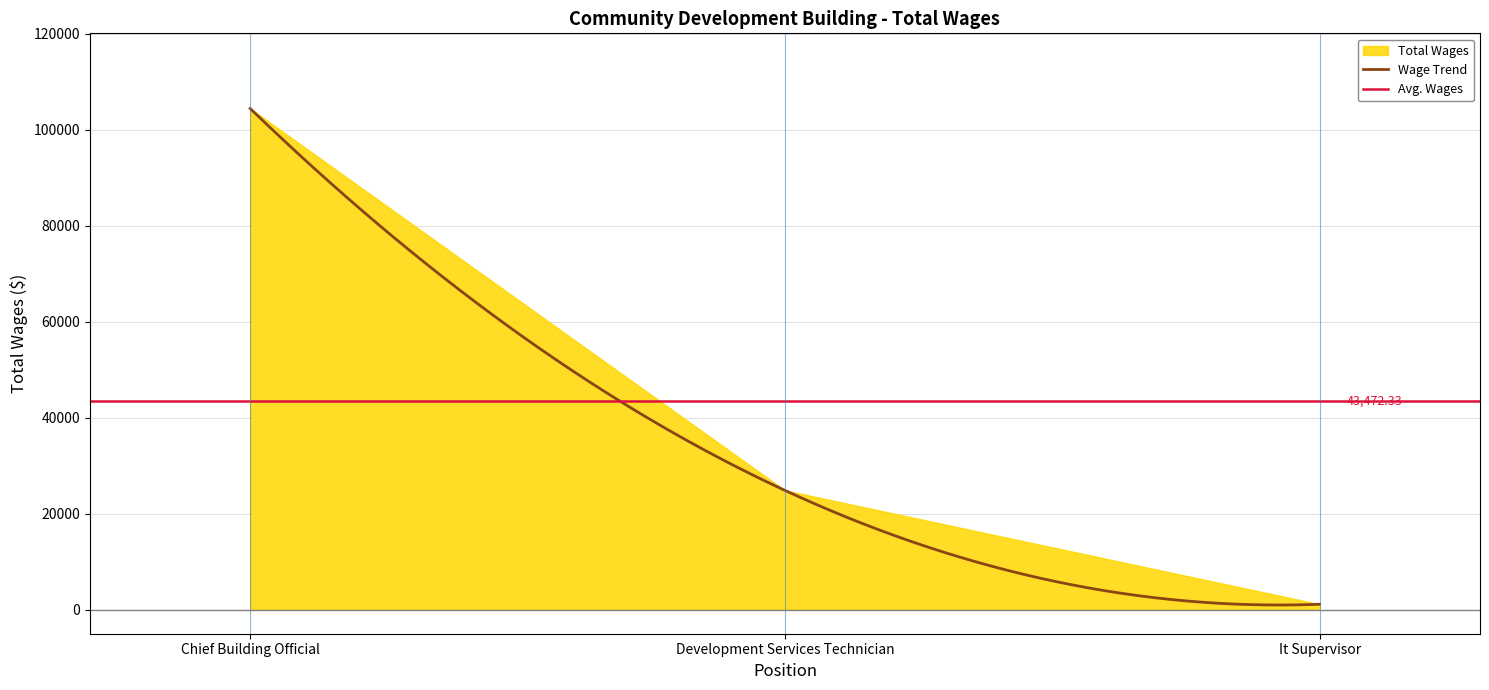

Does the chart have visible grid lines?

Yes